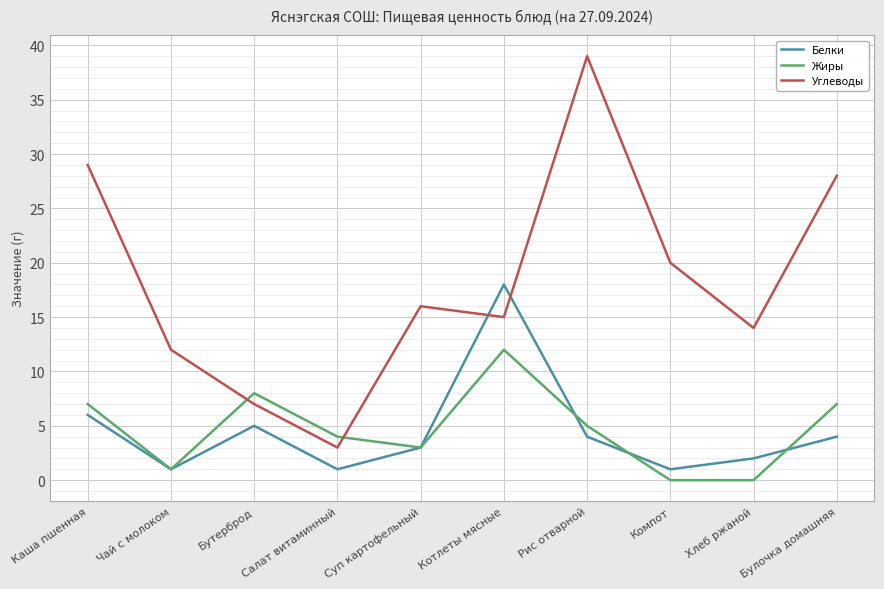

Which series has the largest total across all categories?

Углеводы